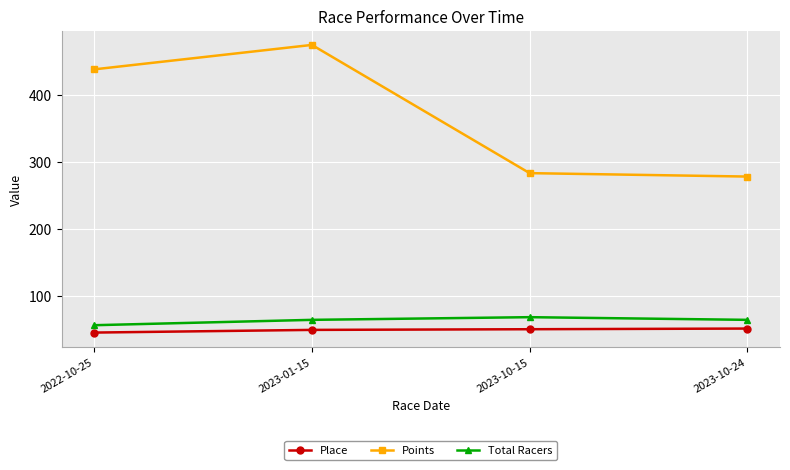

At which label does Total Racers reach its minimum?

2022-10-25